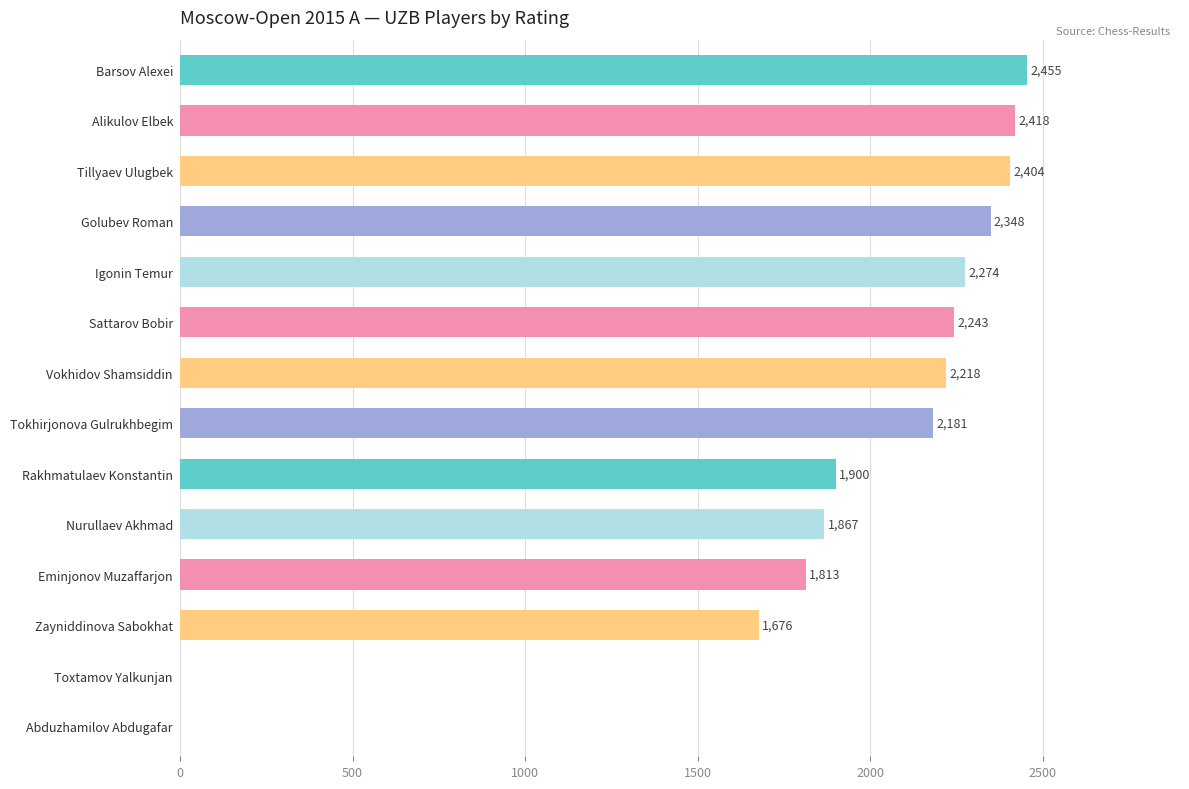

What is the greatest value displayed?

2455